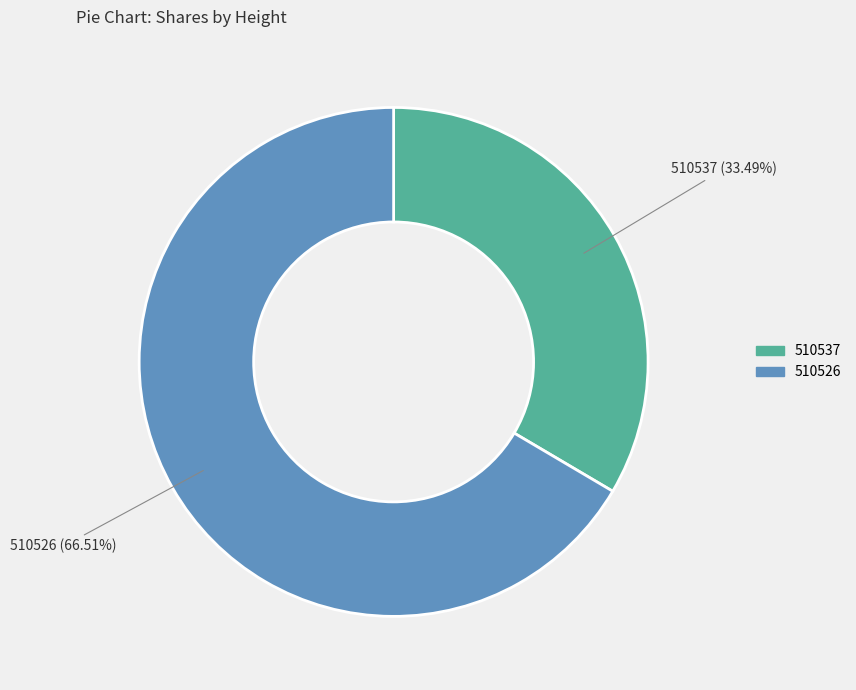

The 510526 slice represents 67% of the pie. True or false?

True